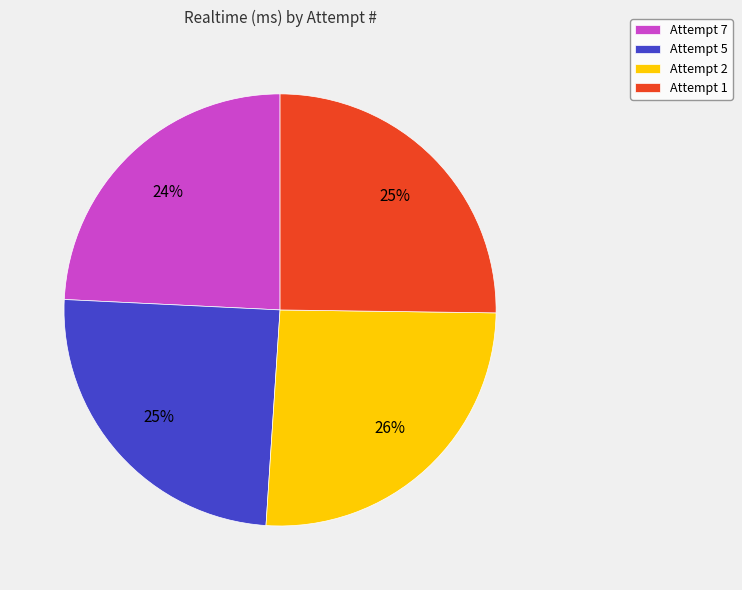

Does Attempt 7 represent more than half of the total?

No